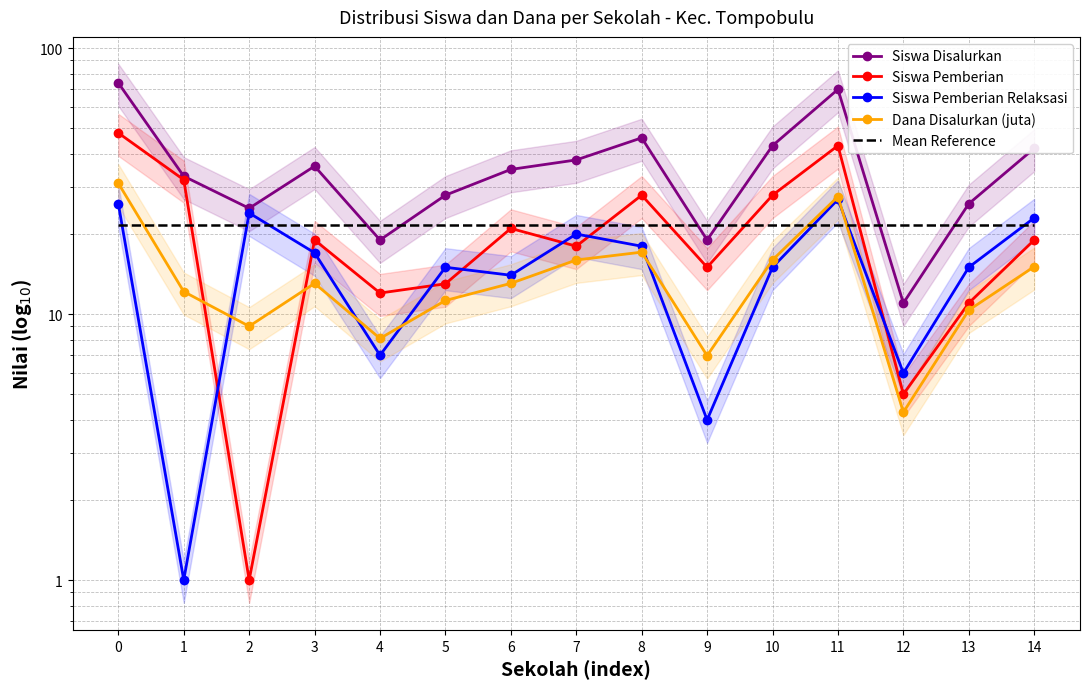

How many interior local valleys does the Siswa Disalurkan series have?

4